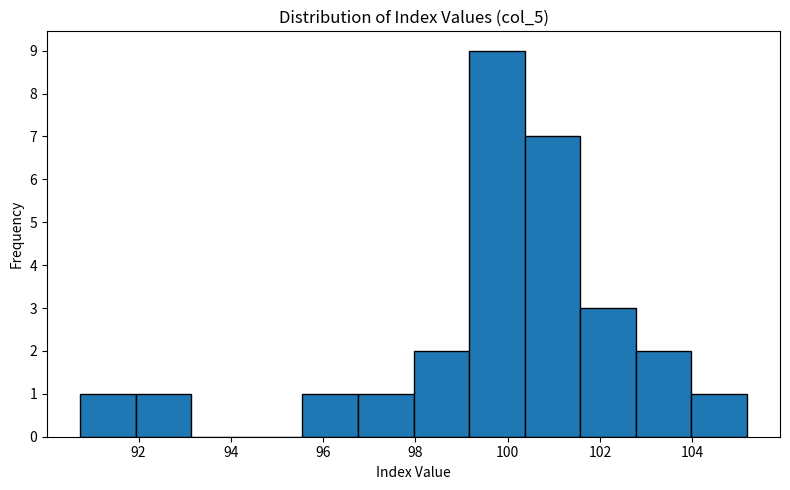

Over which range of the x-axis is the bar tallest?

99.2 to 100.4